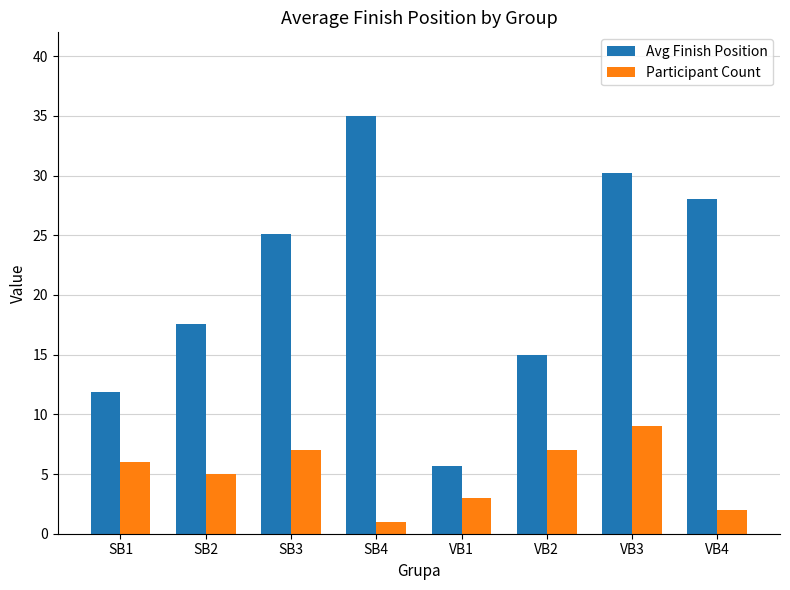

Reading left to right, what are all the values shown in this chart?

Avg Finish Position: 11.8	17.6	25.1	35.0	5.7	15.0	30.2	28.0
Participant Count: 6.0	5.0	7.0	1.0	3.0	7.0	9.0	2.0